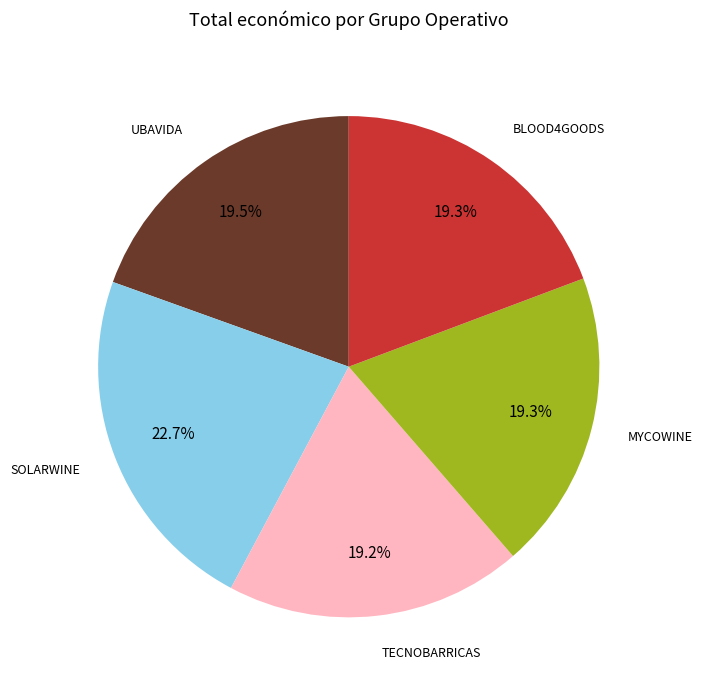

Is there any slice that represents more than half of the pie?

No